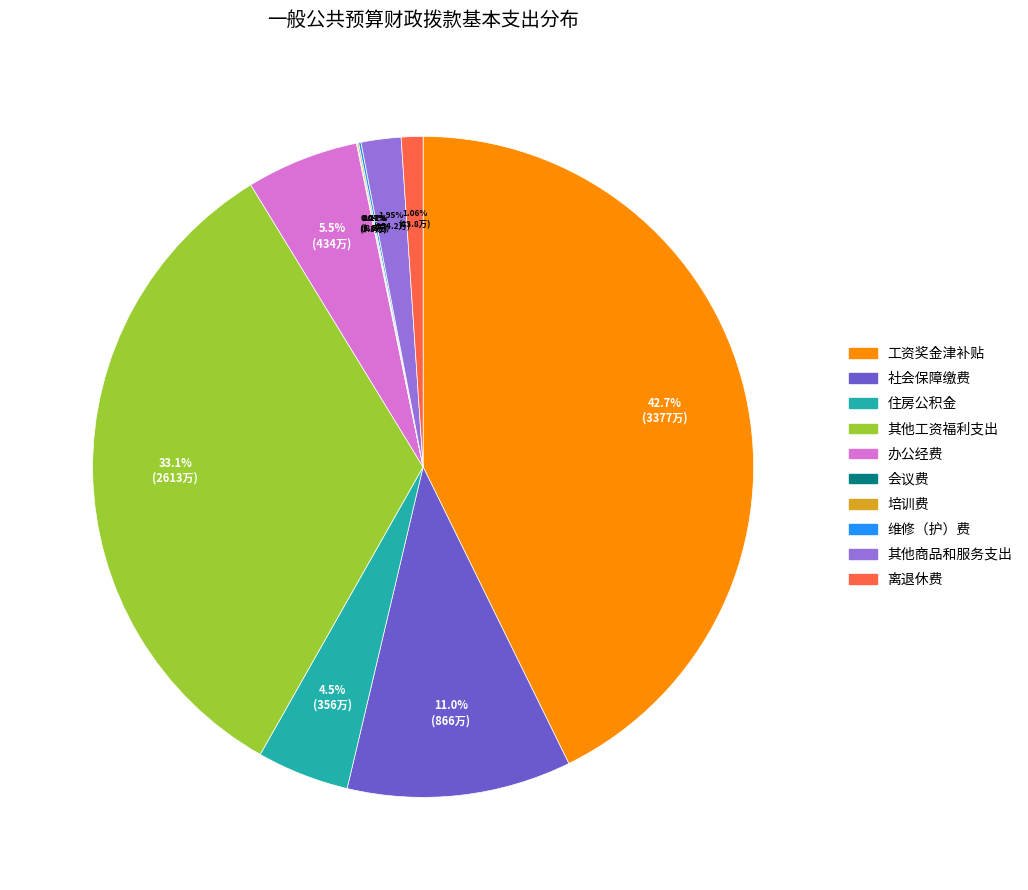

Which slice is the largest?

工资奖金津补贴